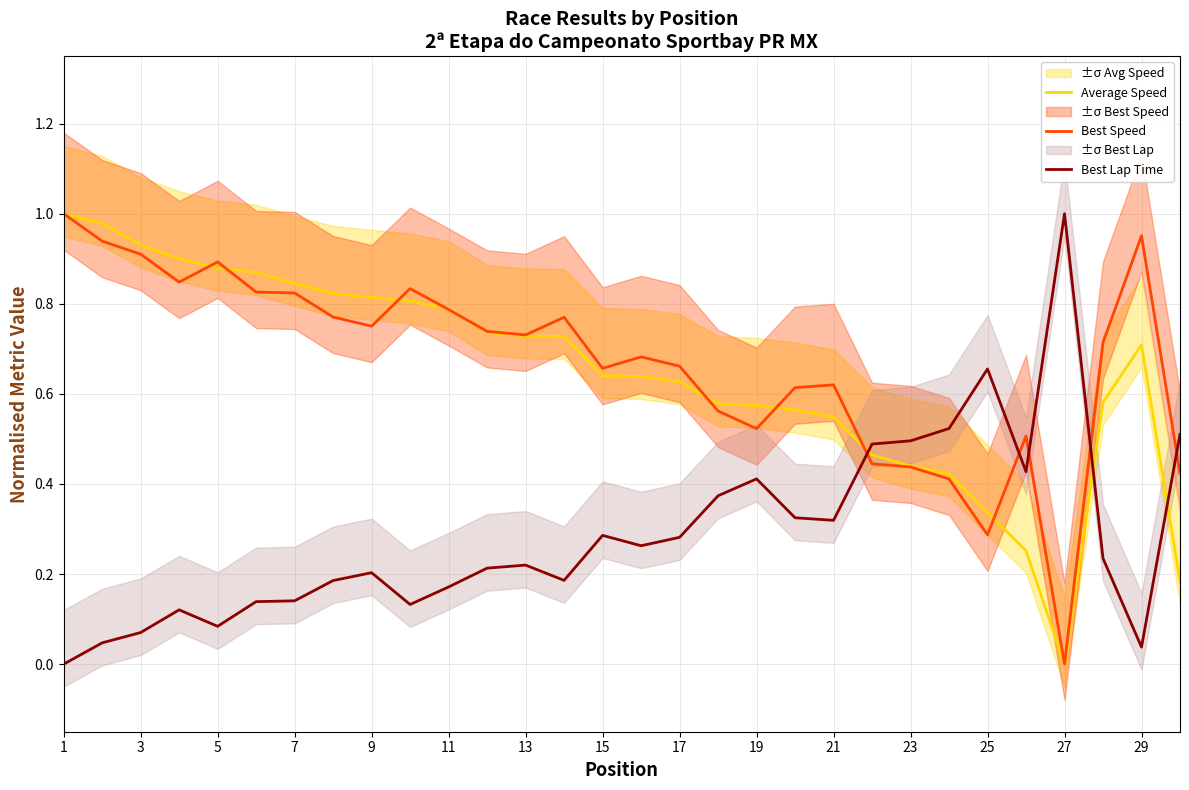

Where is the first local minimum for Best Lap Time?

5